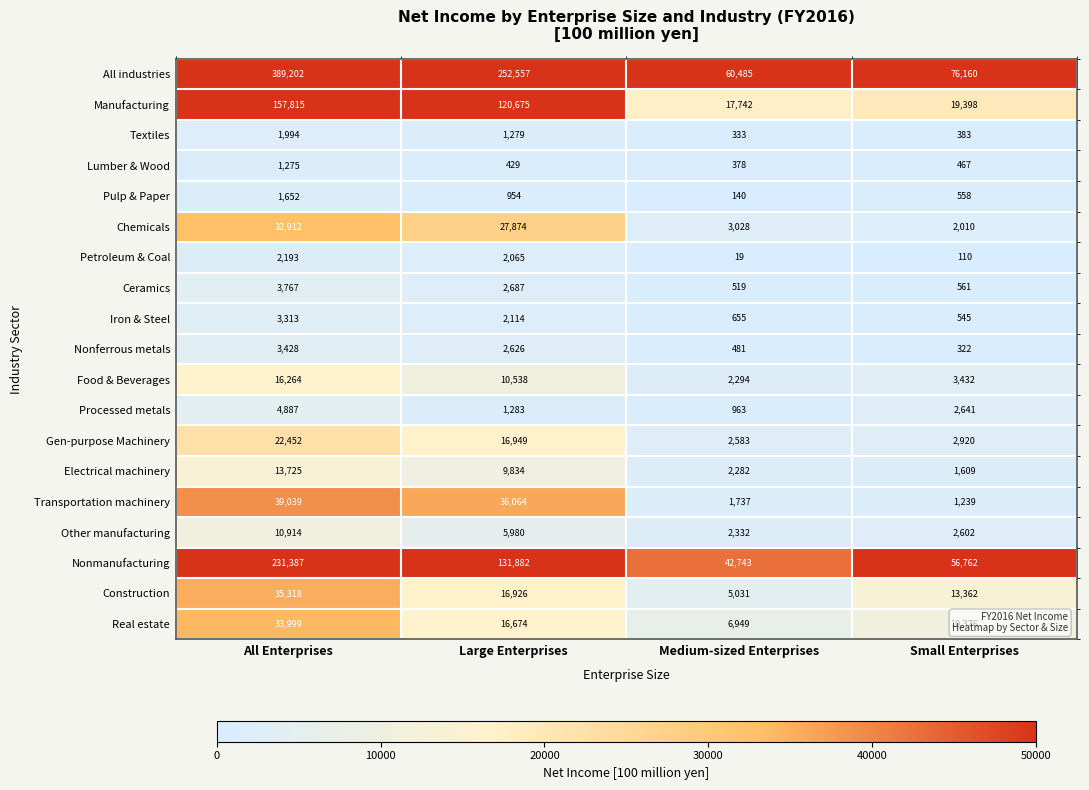

Where does the Electrical machinery series first go above 9834?

All Enterprises